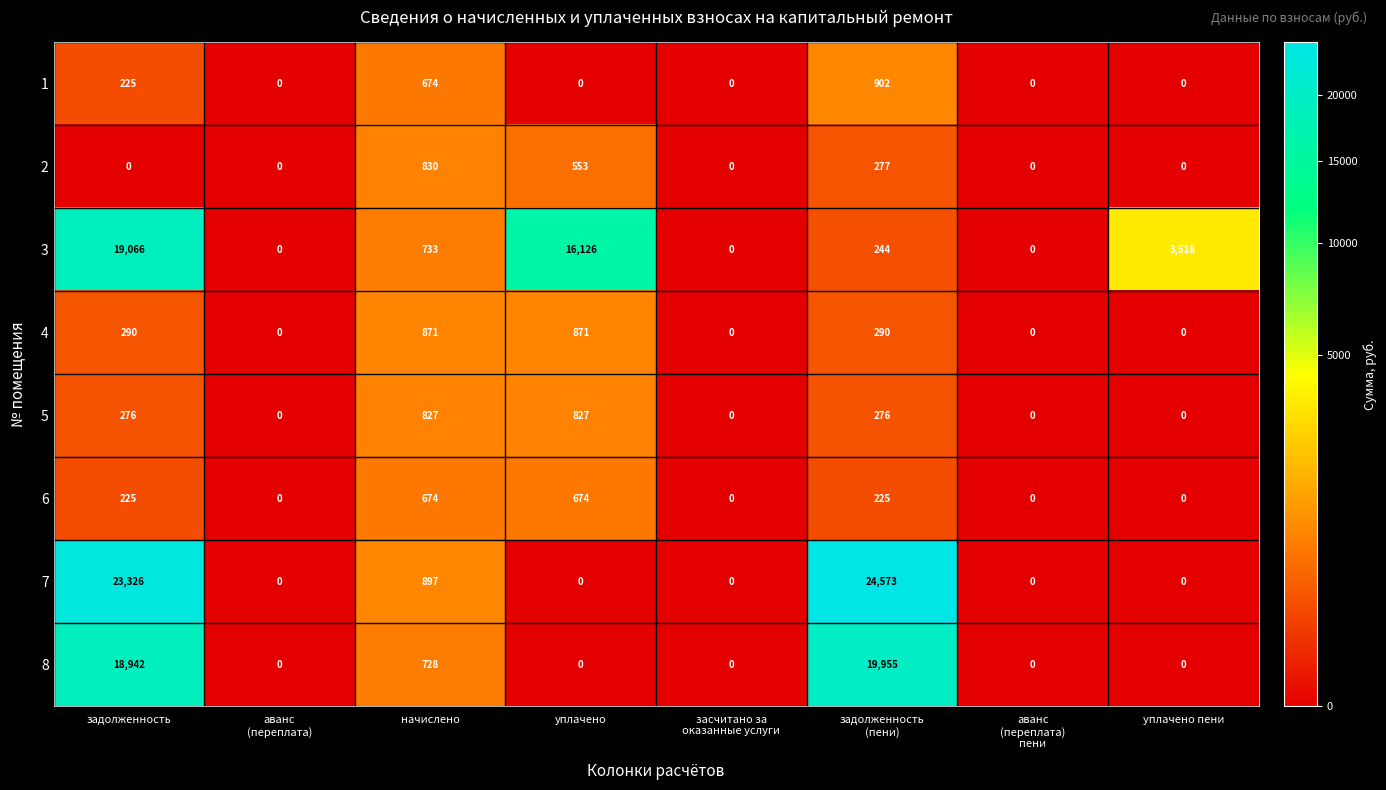

What is the difference between the highest and lowest values at уплачено пени?

3518